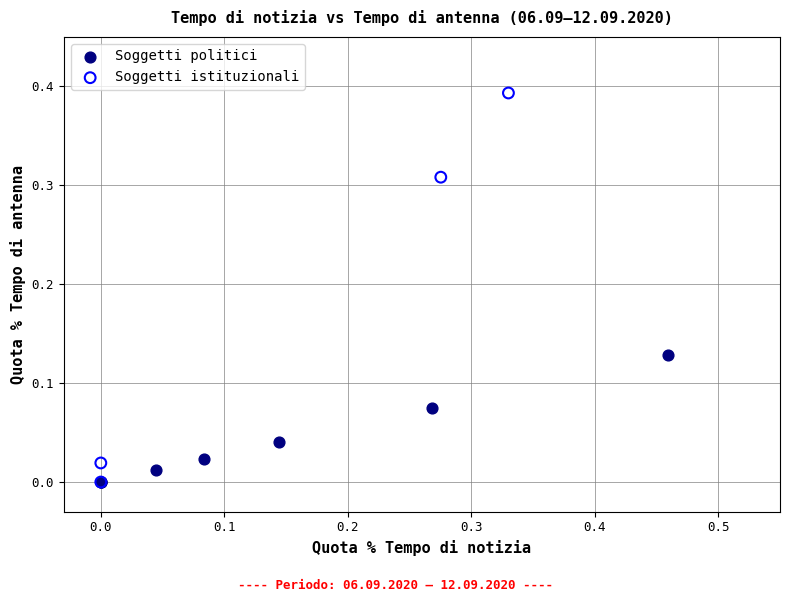

Which series has the widest spread of Y values?

Soggetti istituzionali